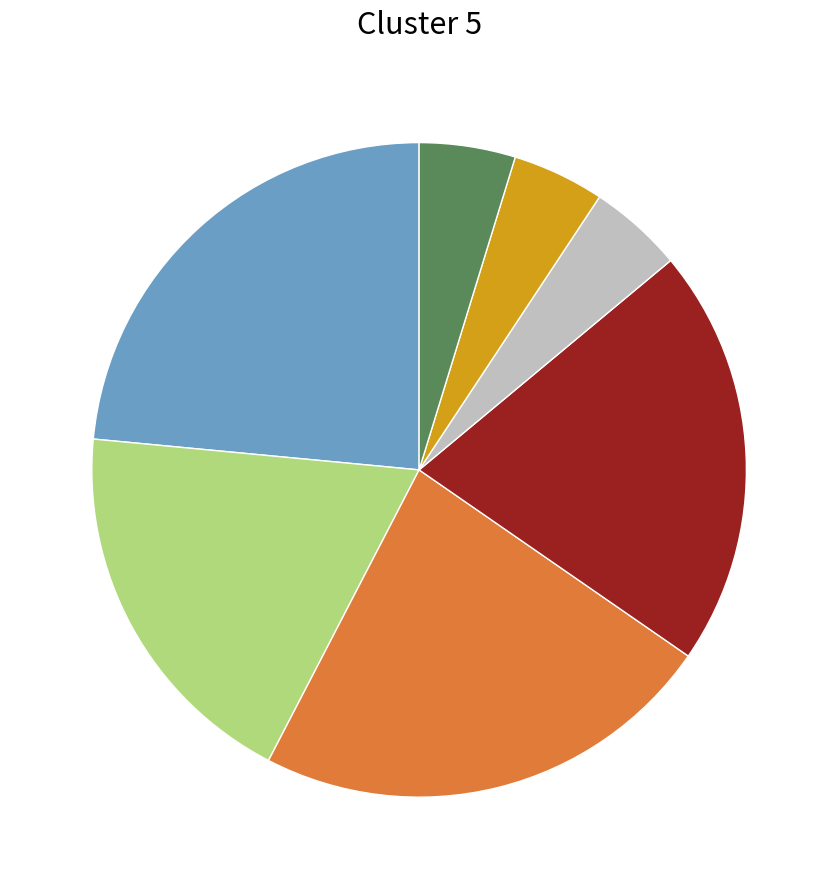

Is there a majority slice in this chart?

No